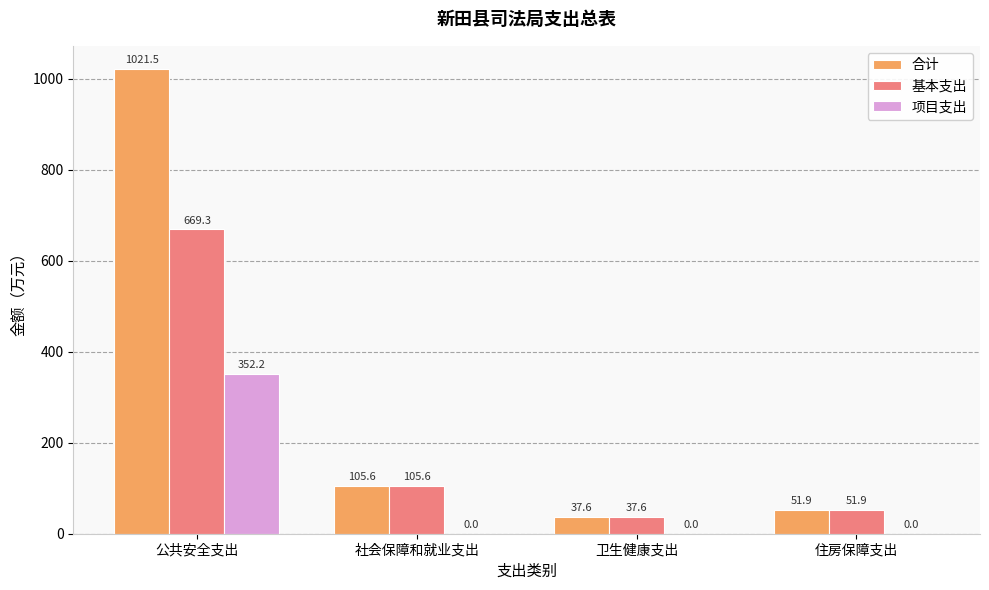

What is the sum of all 基本支出 values?

864.4